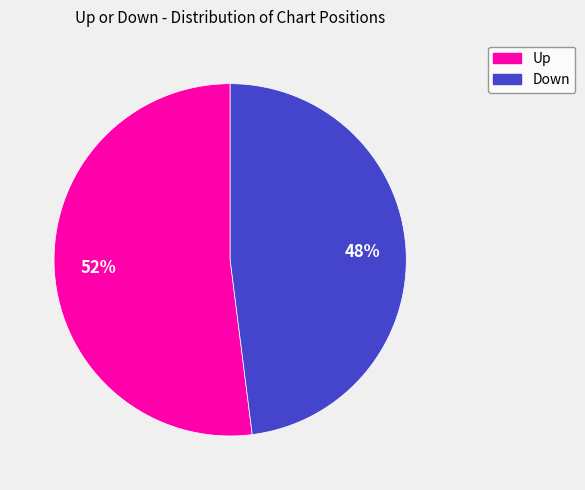

Count the number of slices in the pie.

2